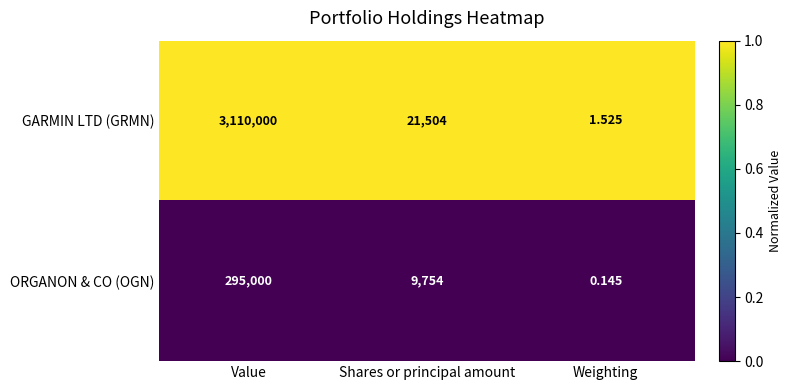

How many series are shown in this chart?

2